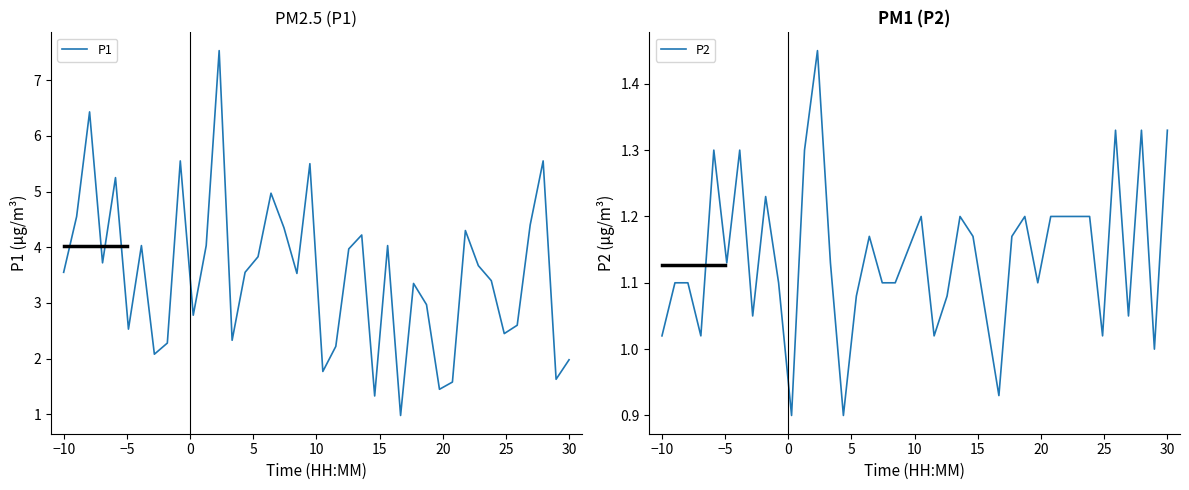

The P2 series shows 2.0 at 35. True or false?

False